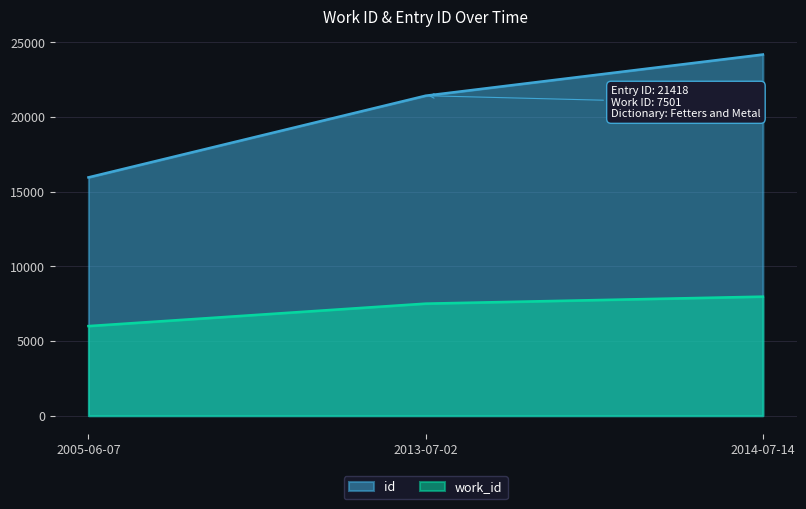

How many lines are shown in the chart?

2